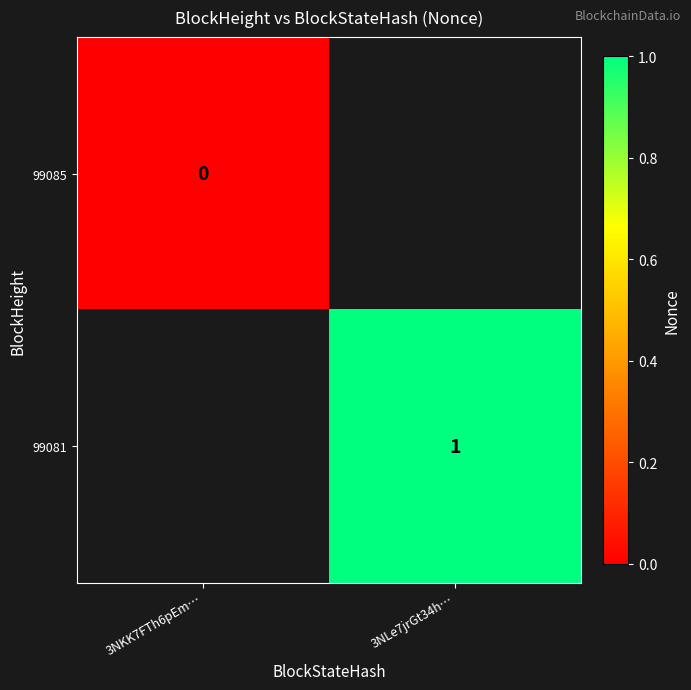

The value of 99081 at 3NLe7jrGt34h… is 1. True or false?

True